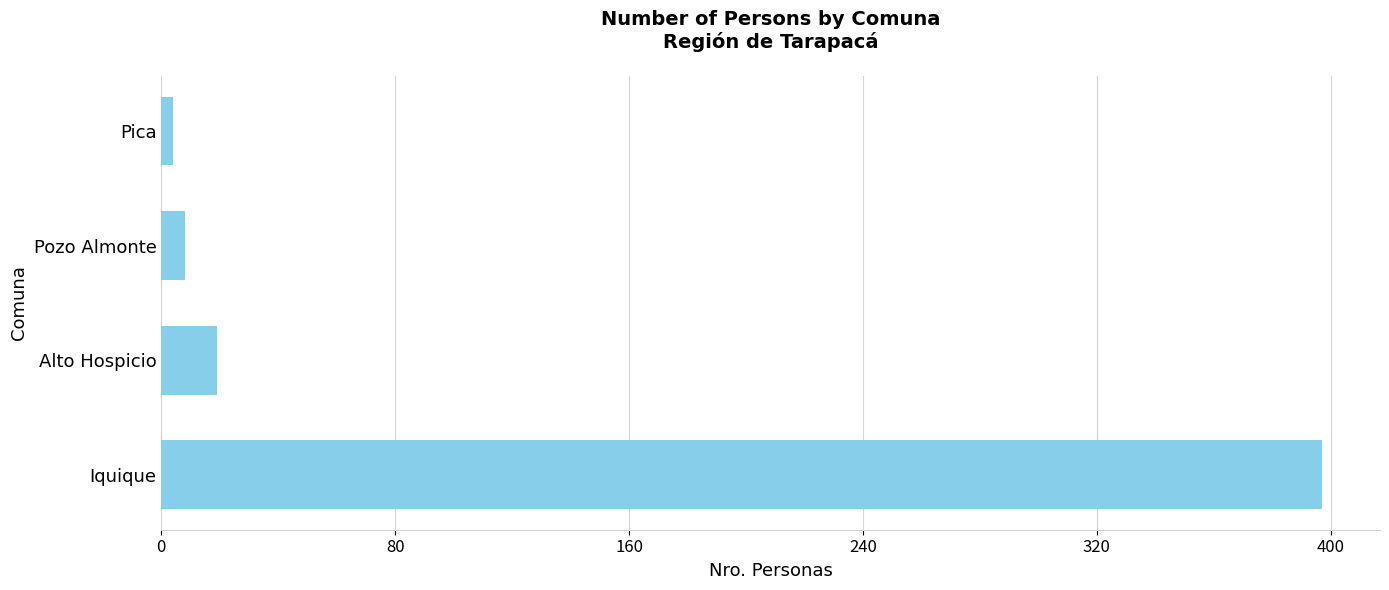

What is the difference between the second highest and second lowest values?

11